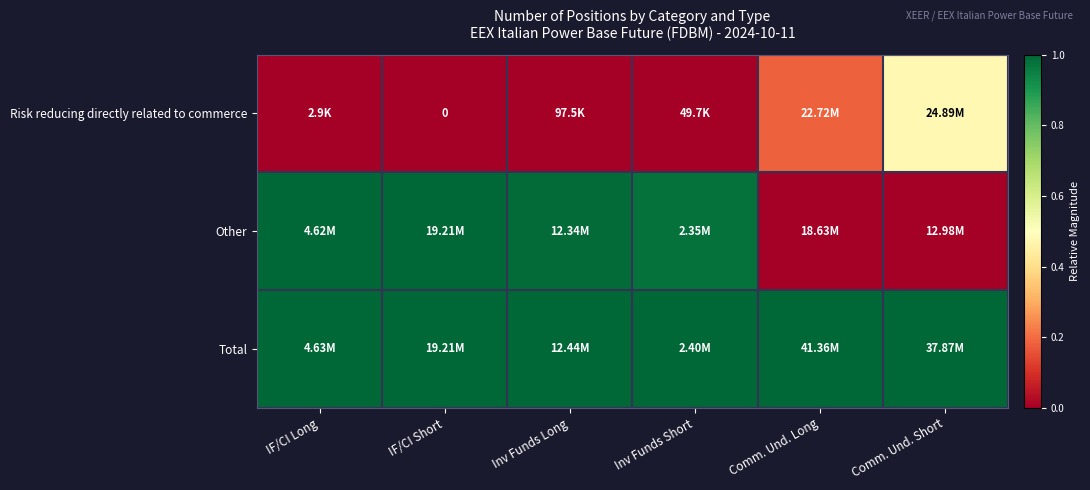

List the series in order of their overall mean, highest first.

Total, Other, Risk reducing directly related to commerce